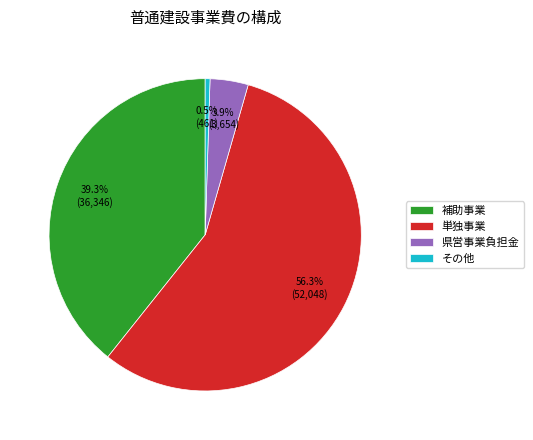

To the nearest percent, what is the average slice percentage?

25%